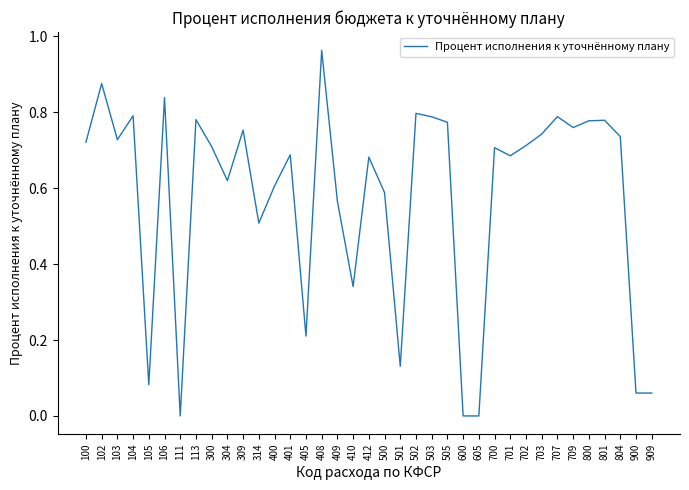

True or false: the data shows 0.6 at 400.

True